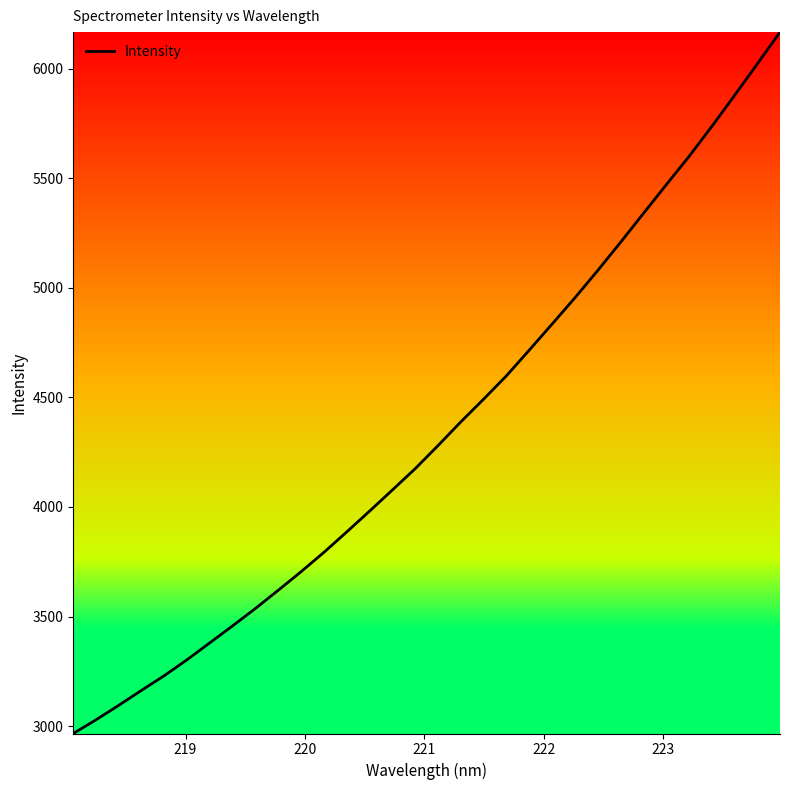

What is the difference between the maximum and minimum values?

3201.4